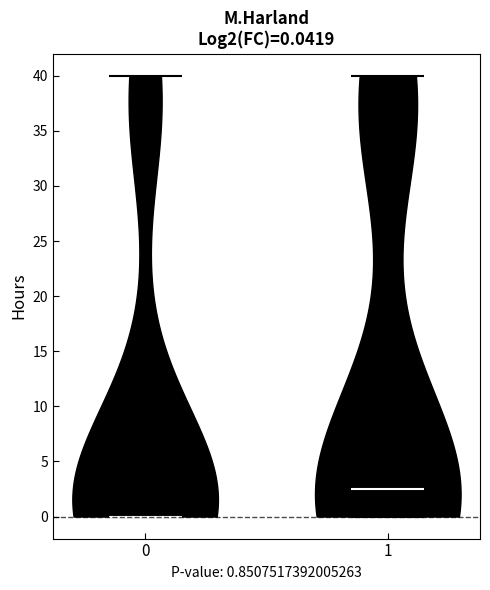

Which violin has the lowest median line?

0